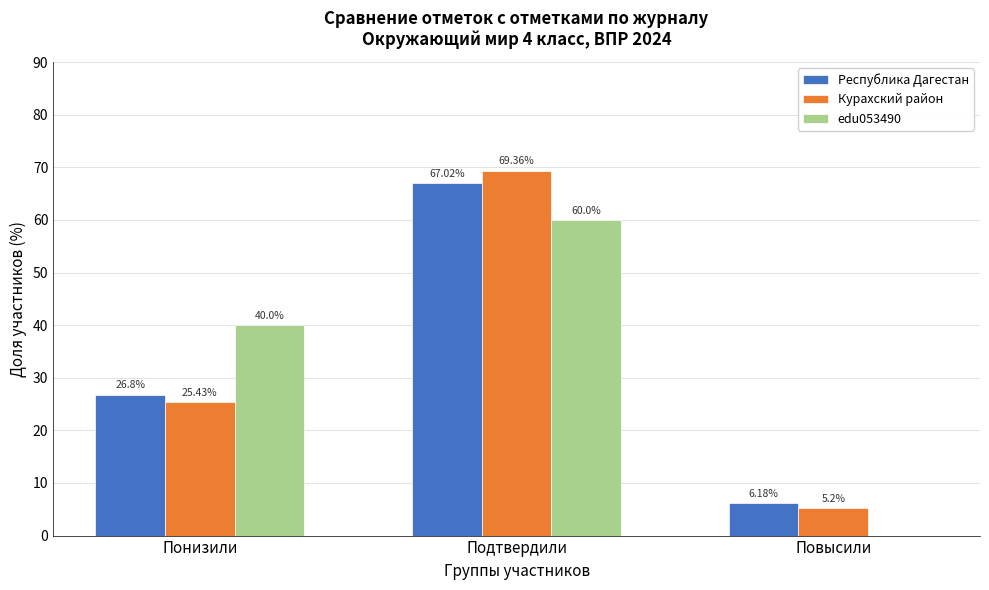

Where is Курахский район nearest to the value 37?

Понизили